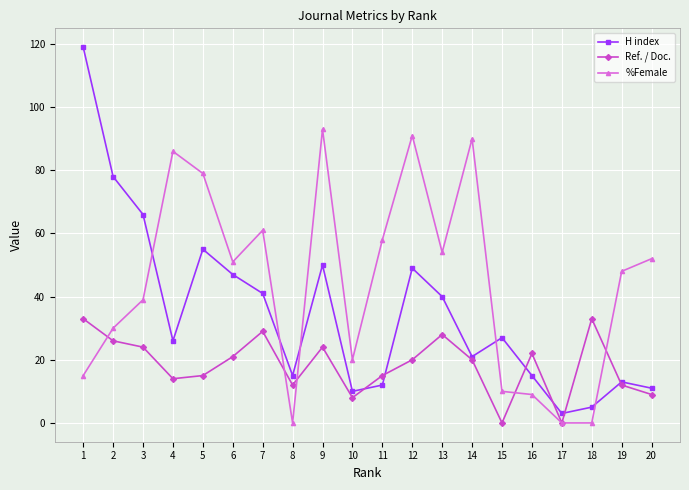

What is the value of the %Female point at the 12th from the left?

91